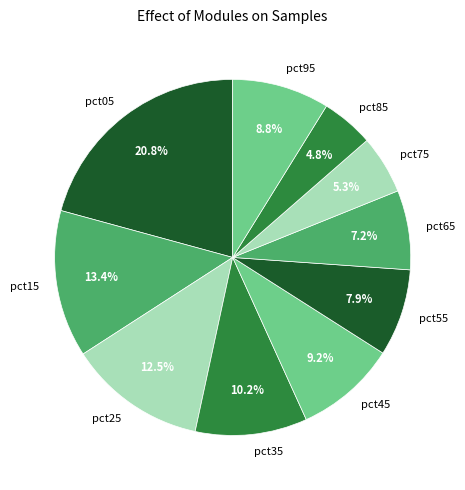

How many slices are in this pie chart?

10